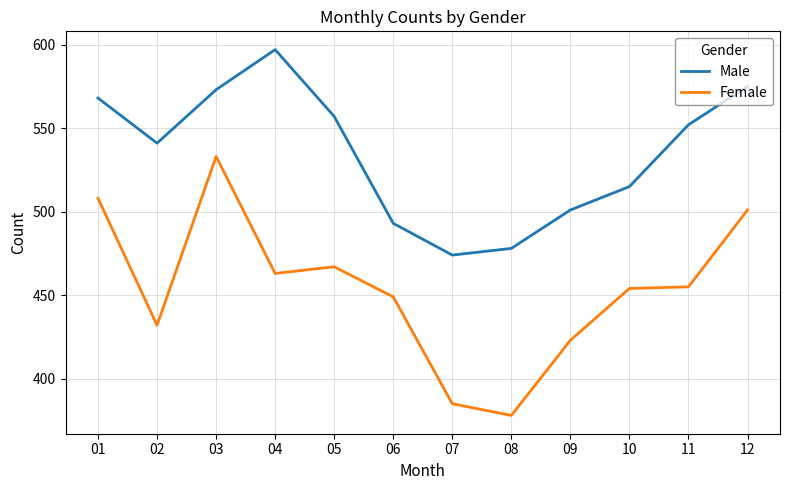

What is the sum of the Female values at 11 and 09?

878